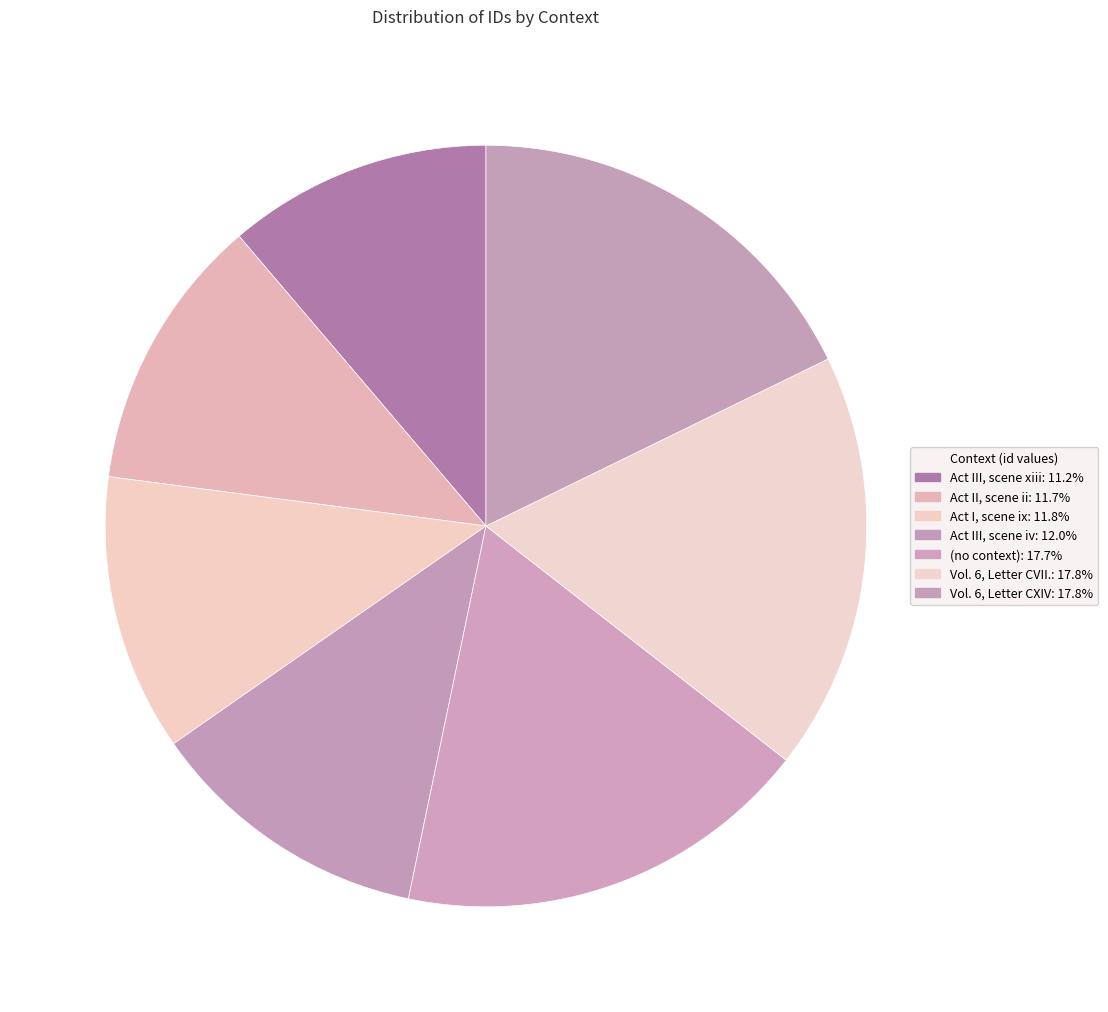

How many slices are in this pie chart?

7